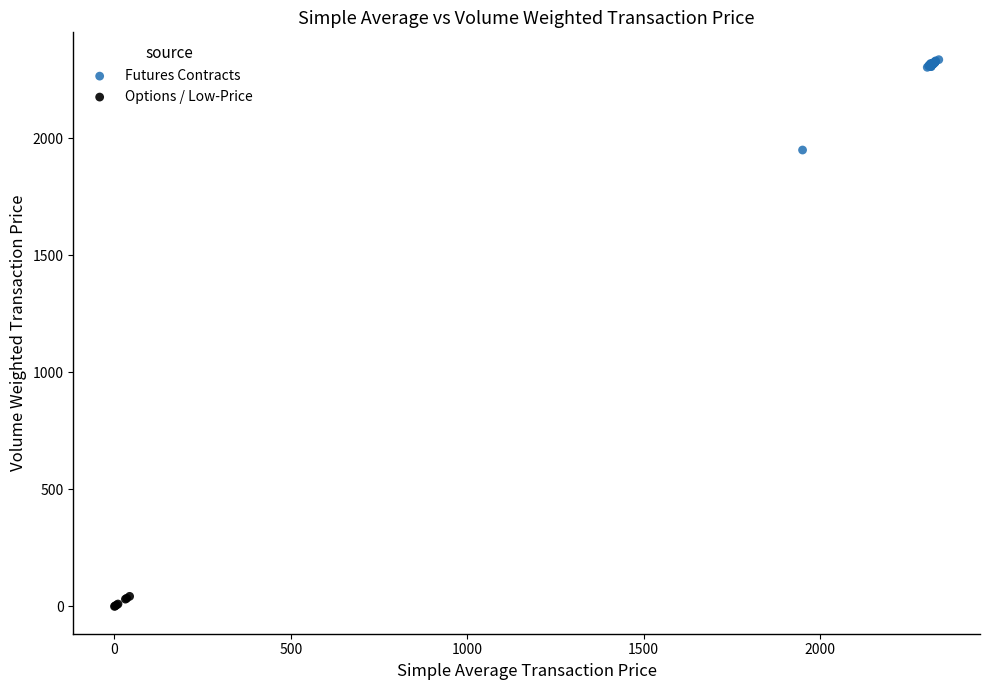

Which series contains the lowest Y value?

Options / Low-Price